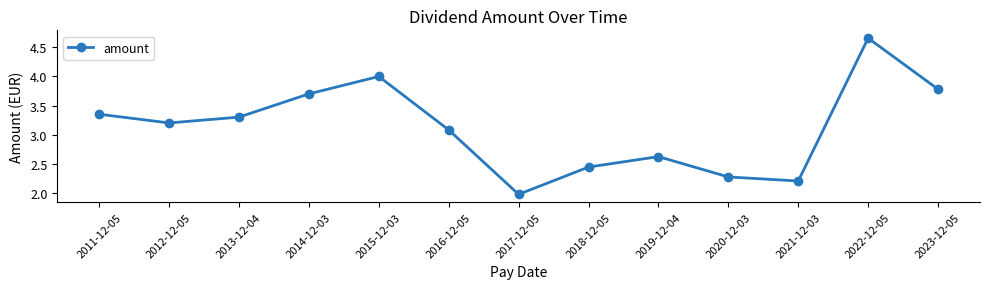

What is the label of the 1st point from the right?

2023-12-05